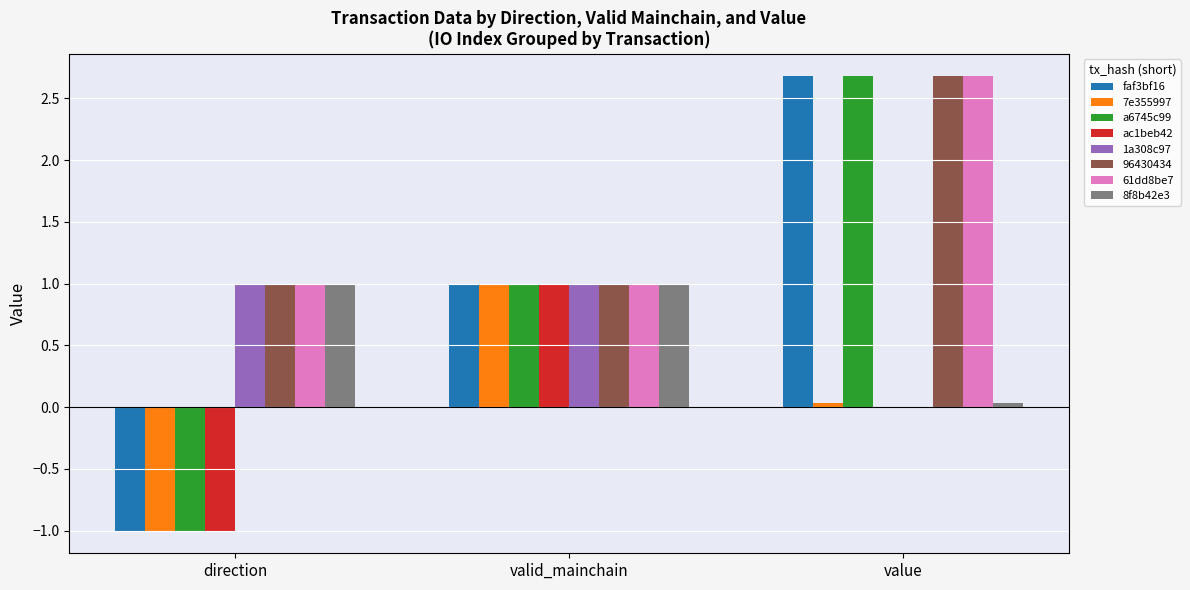

At which label does ac1beb42 reach its peak?

valid_mainchain